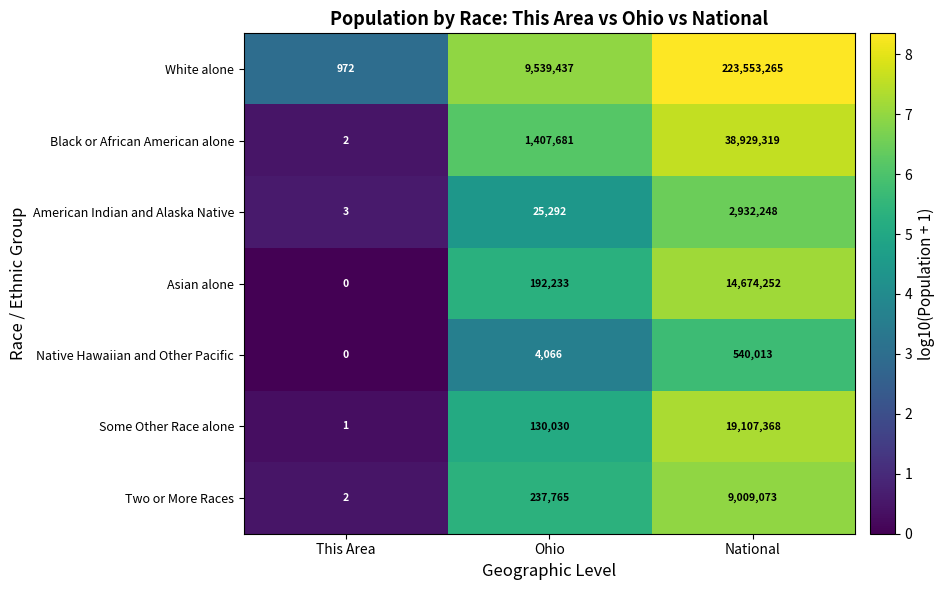

What is the spread (max minus min) of values at This Area?

972